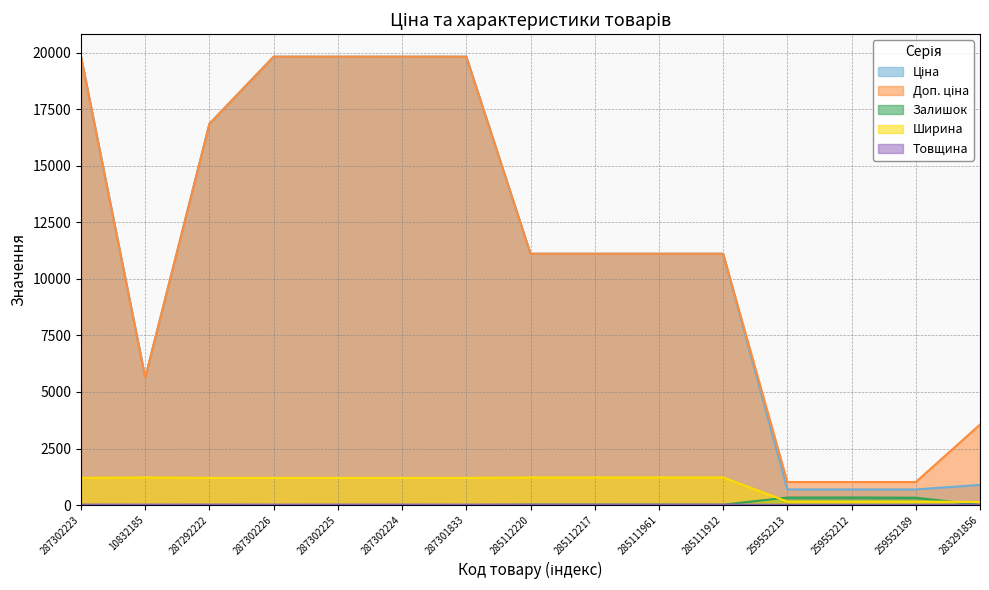

What is the label of the 8th point from the left?

285112220